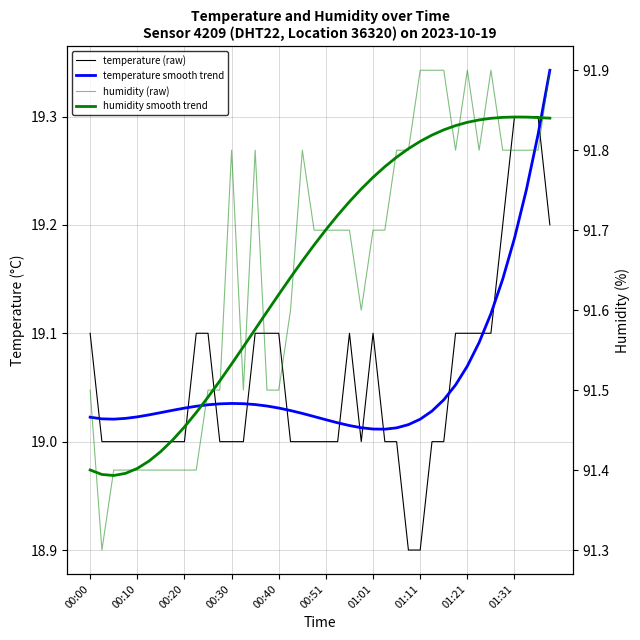

Is the value of temperature (raw) at 14 greater than the value of humidity (raw) at 38?

No